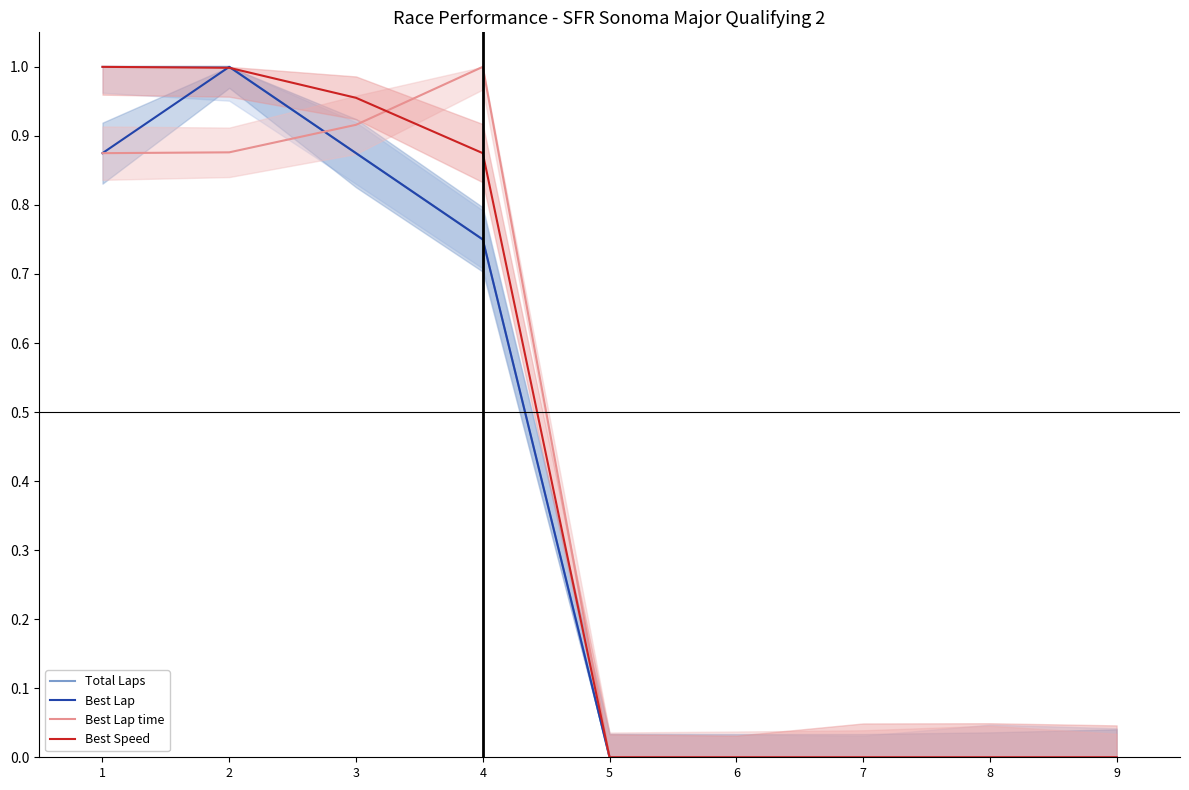

At which category does the chart reach its peak across all series?

1